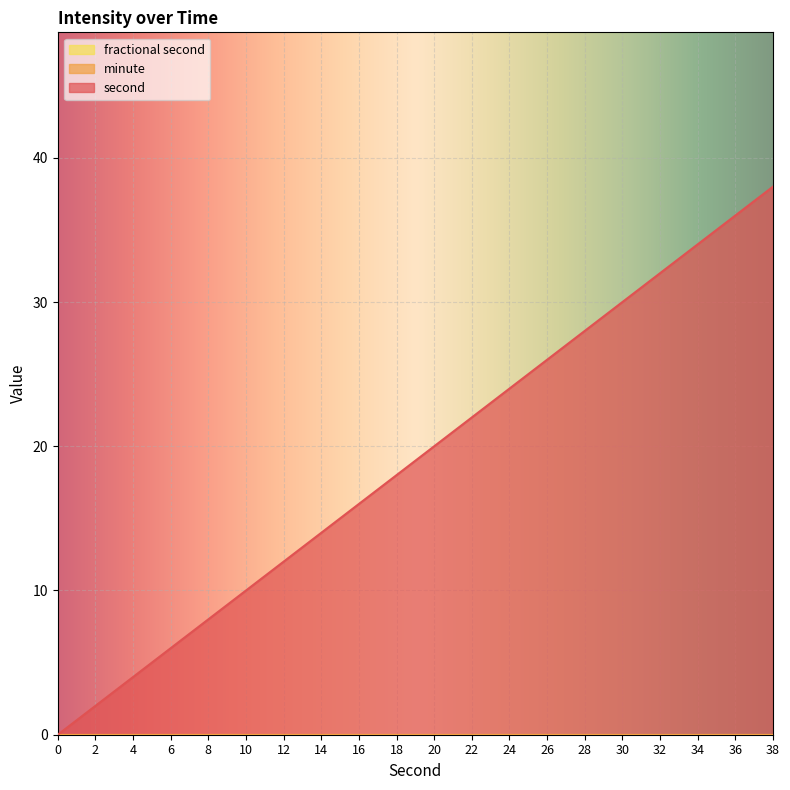

At how many categories does at least one series exceed 30?

4